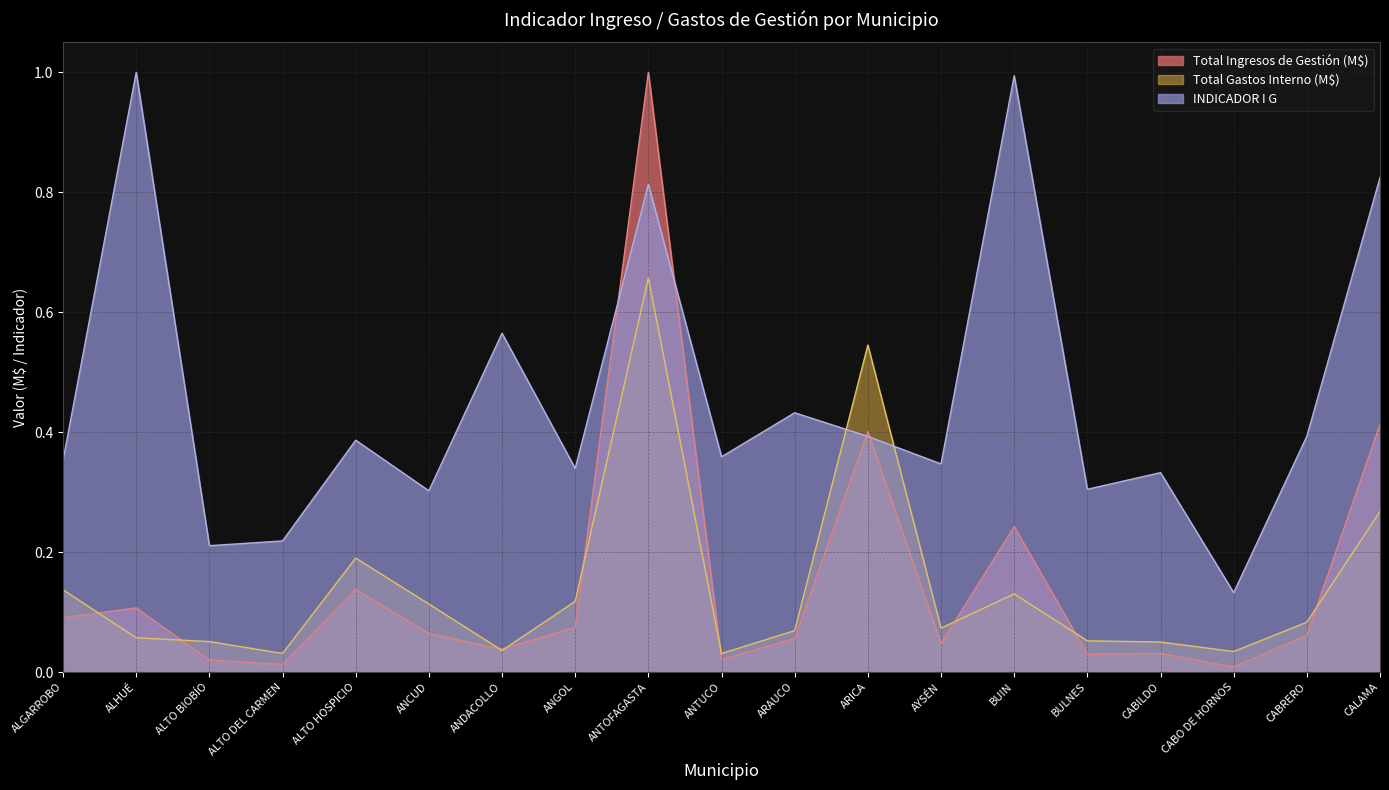

What value does the Total Ingresos de Gestión (M$) series have at ANTOFAGASTA?

1.0